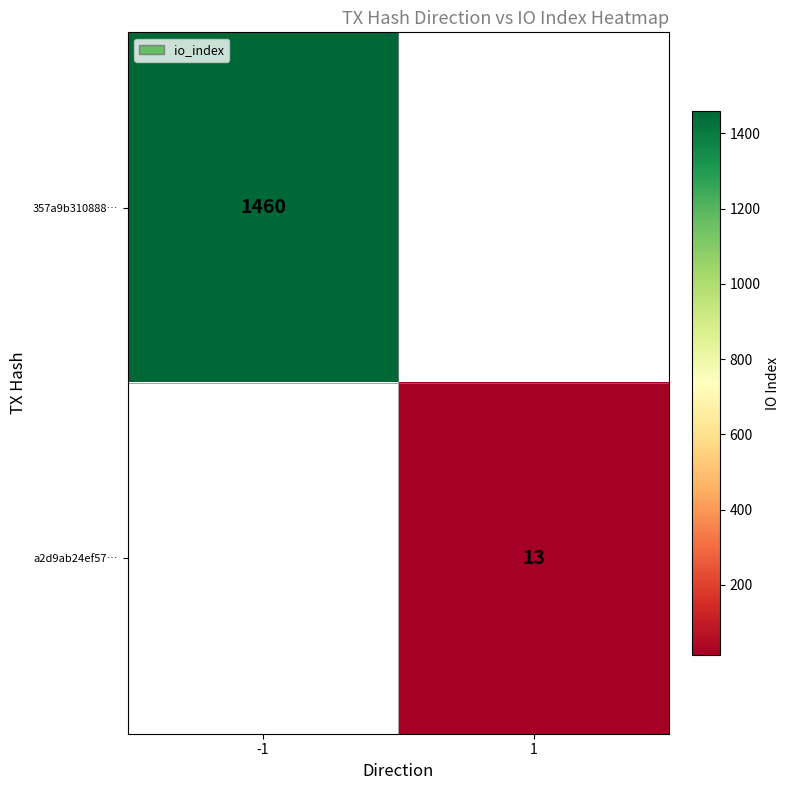

Is the value of a2d9ab24ef57… at 1 greater than the value of 357a9b310888… at -1?

No